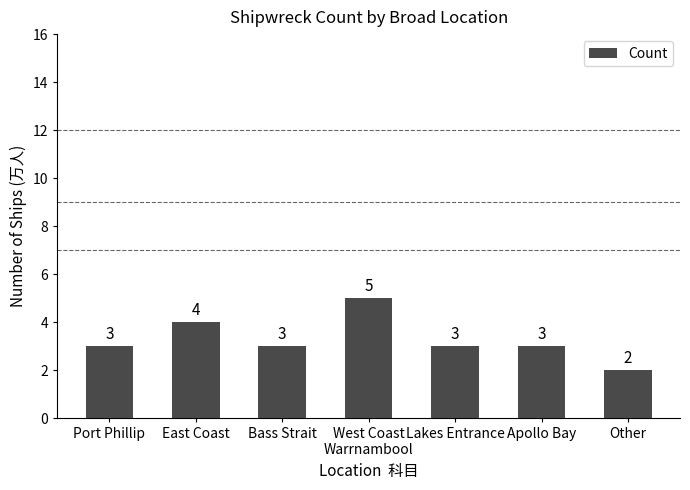

What is the value of the 7th bar from the left?

2